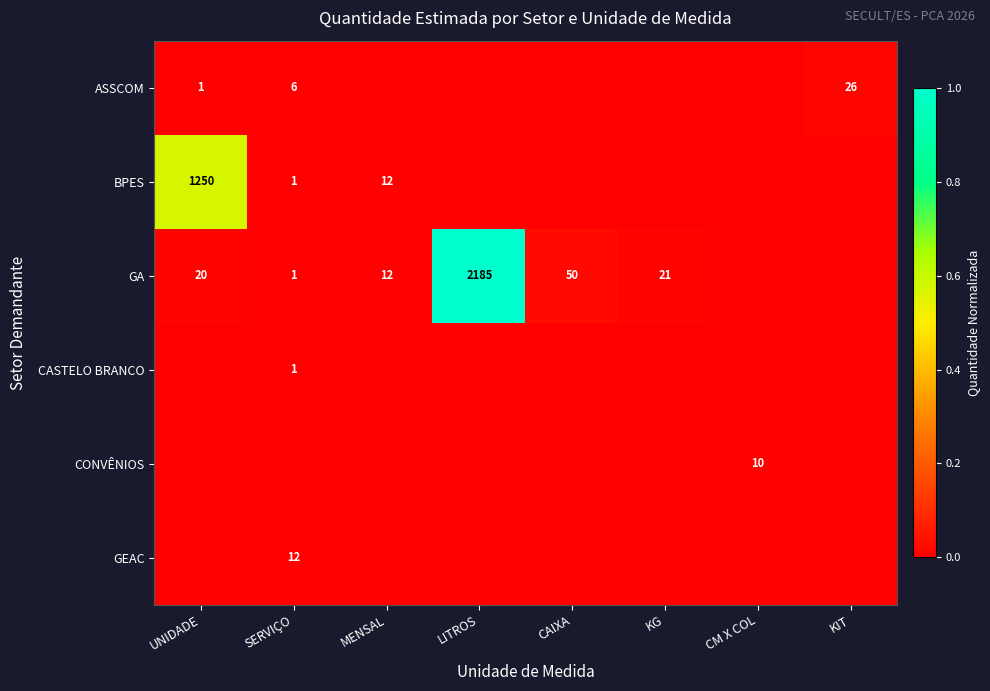

How many categories are shown in the chart?

8